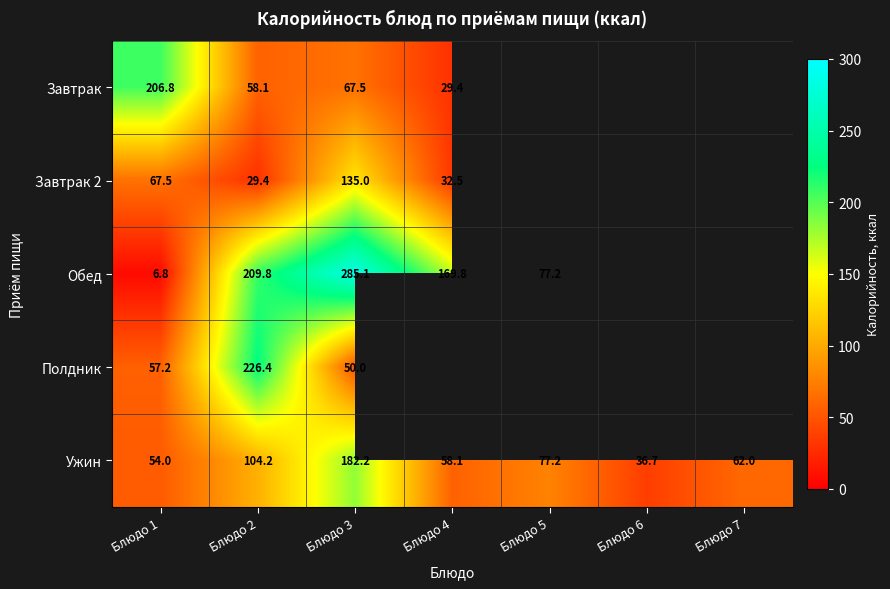

At Блюдо 1, list the series in order from largest to smallest.

Завтрак, Завтрак 2, Полдник, Ужин, Обед